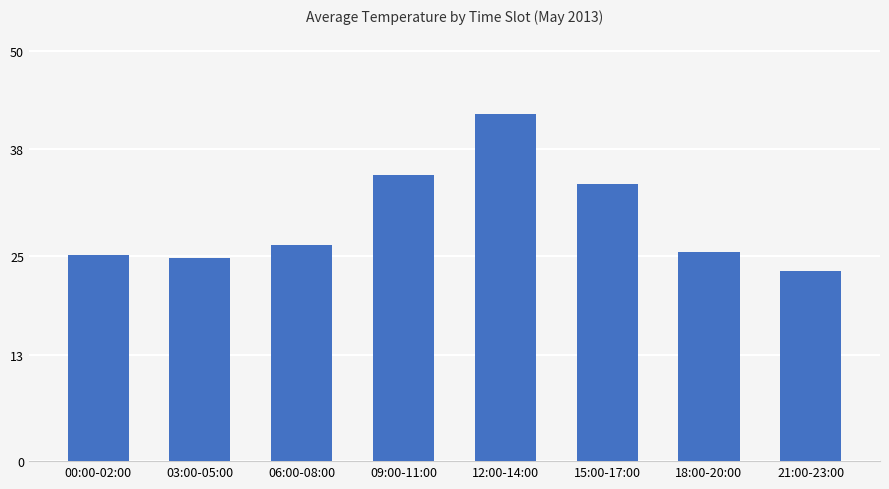

Reading left to right, what are all the values shown in this chart?

25.1	24.8	26.3	34.9	42.3	33.8	25.5	23.2